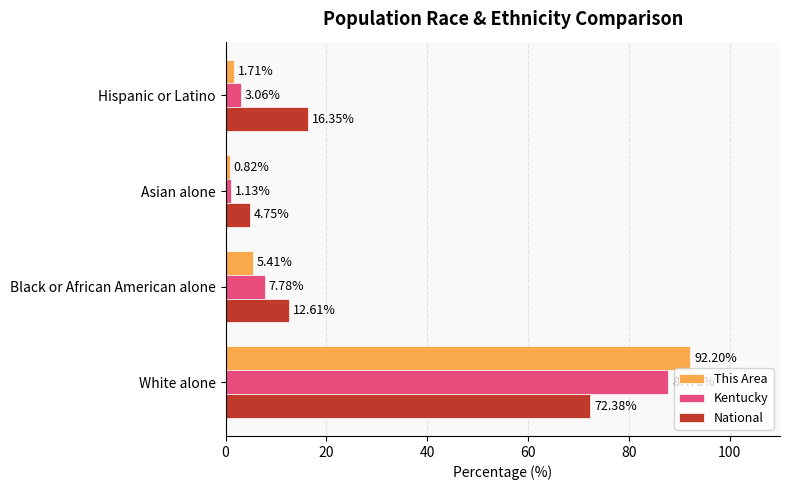

What is the difference between the highest and lowest values at Hispanic or Latino?

14.6